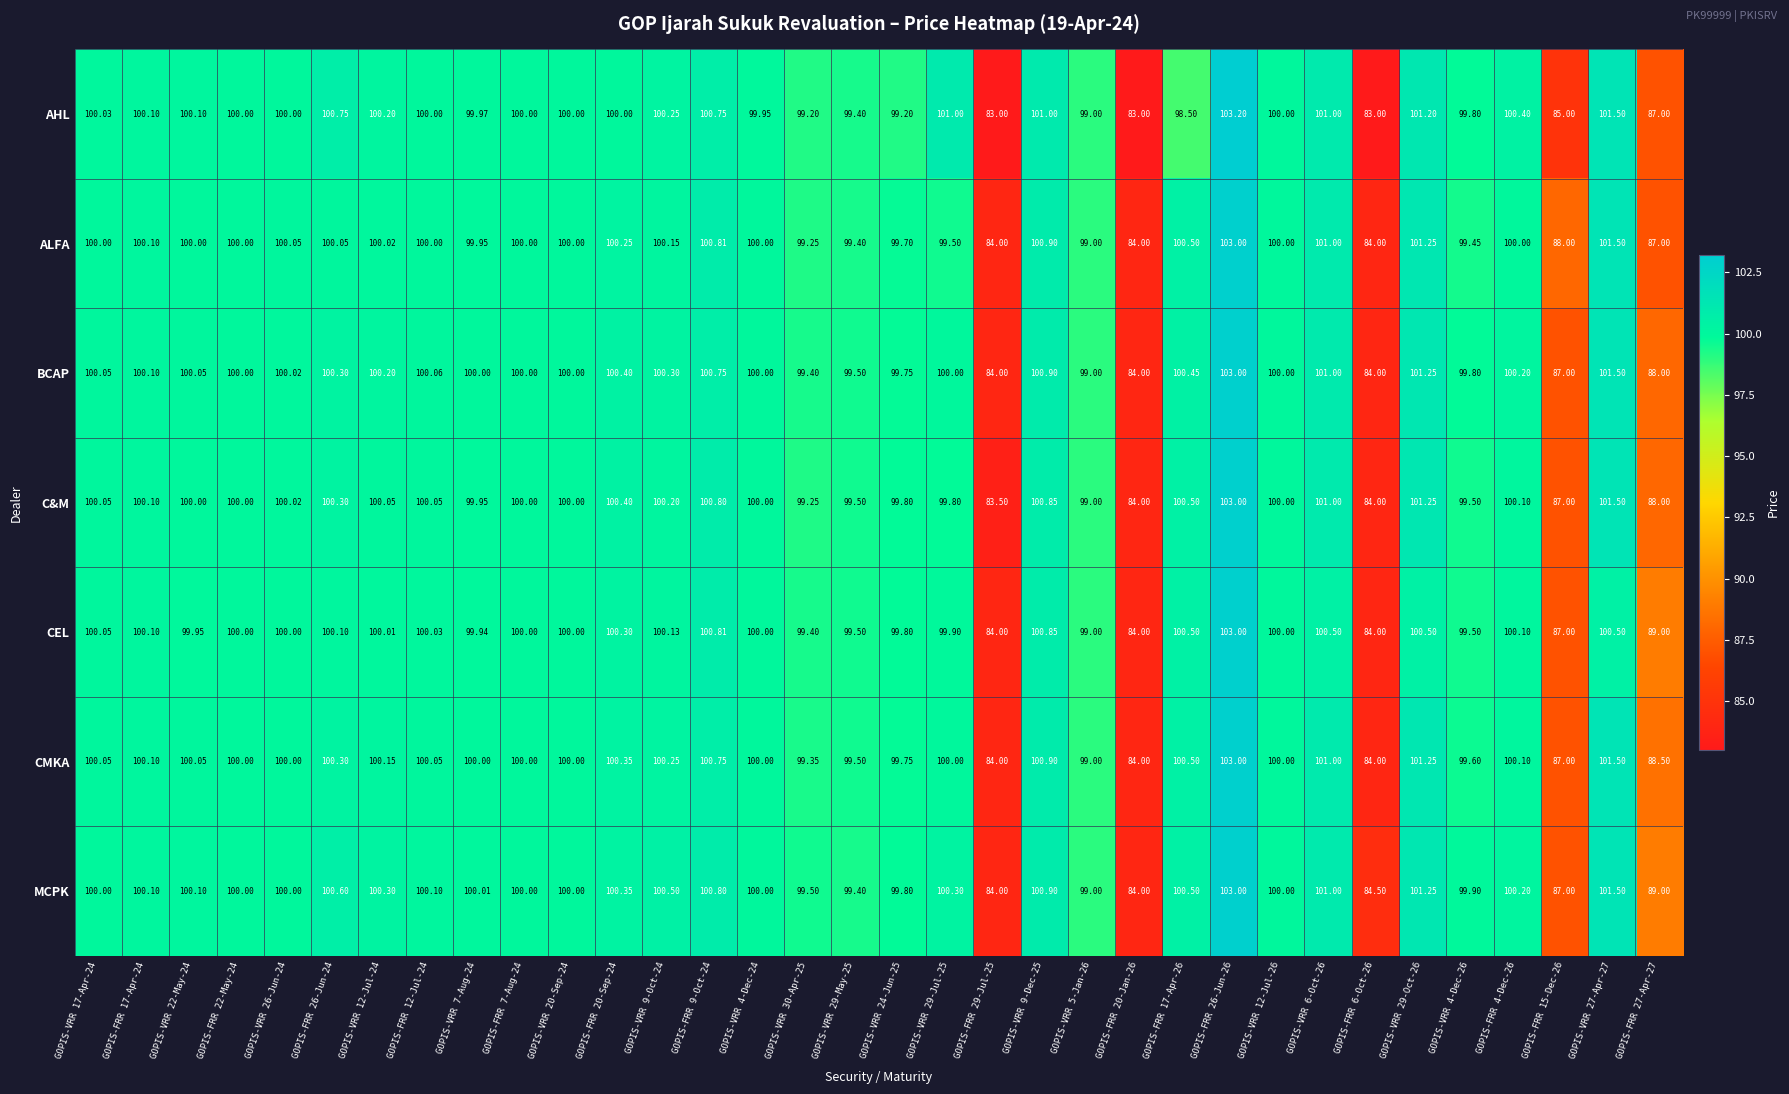

Is the value of CEL at GOPIS-FRR 7-Aug-24 greater than the value of C&M at GOPIS-VRR 7-Aug-24?

Yes